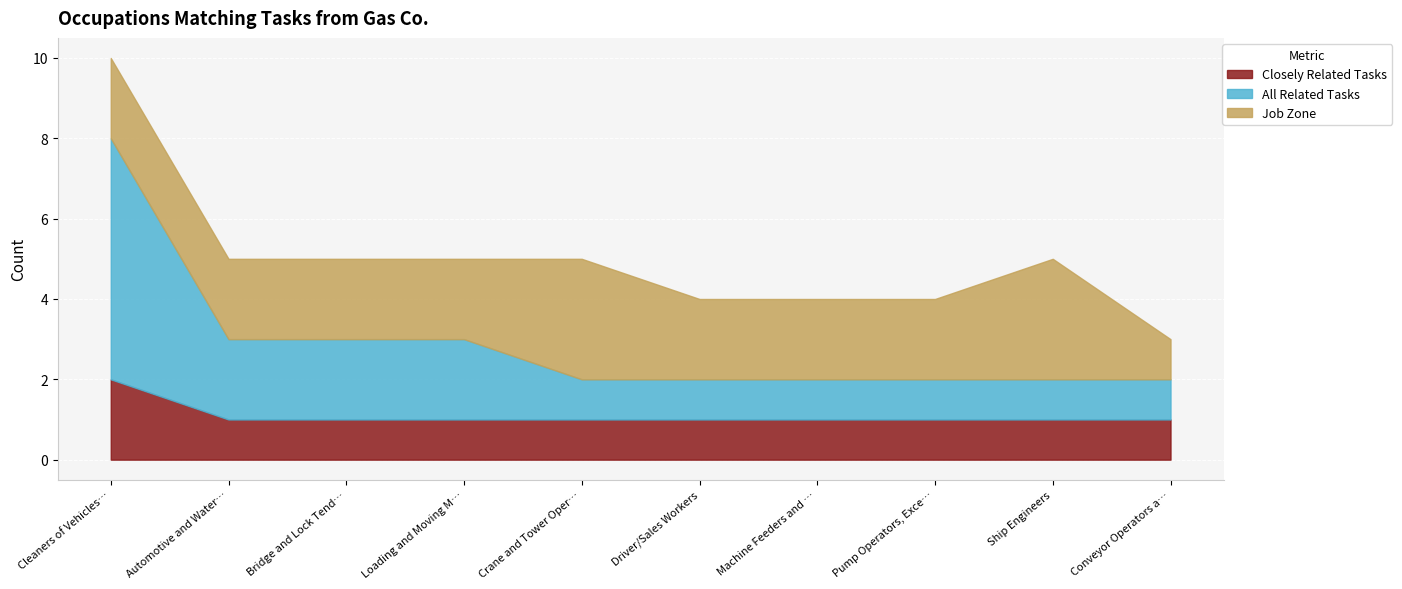

Reading left to right, transcribe all the data shown in this chart.

Closely Related Tasks: 2	1	1	1	1	1	1	1	1	1
All Related Tasks: 6	2	2	2	1	1	1	1	1	1
Job Zone: 2	2	2	2	3	2	2	2	3	1